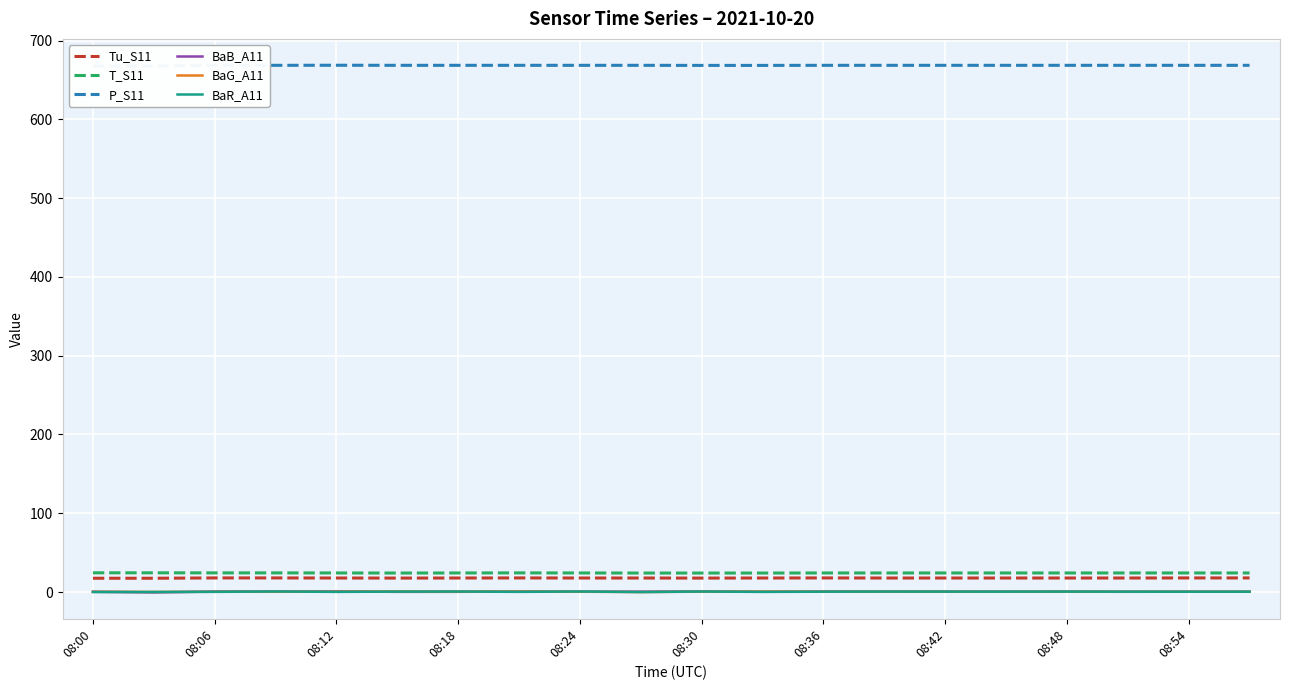

At how many categories does at least one series exceed 65?

20